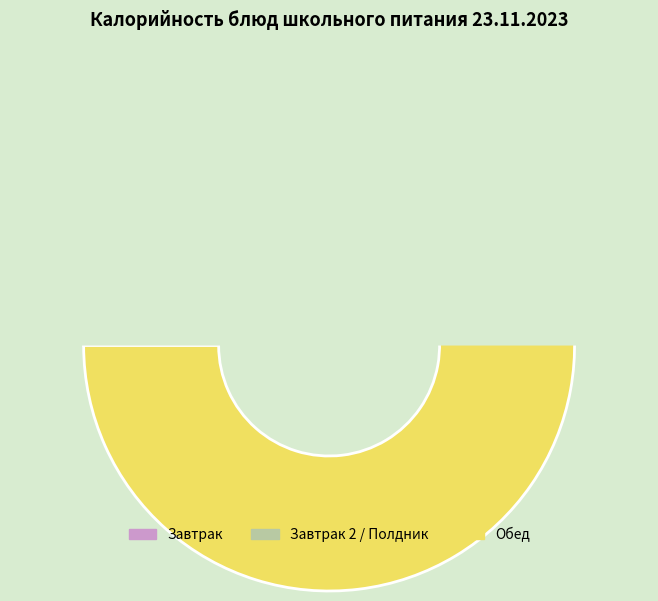

Is ПЮРЕ КАРТОФЕЛЬНОЕ the majority of the pie?

No